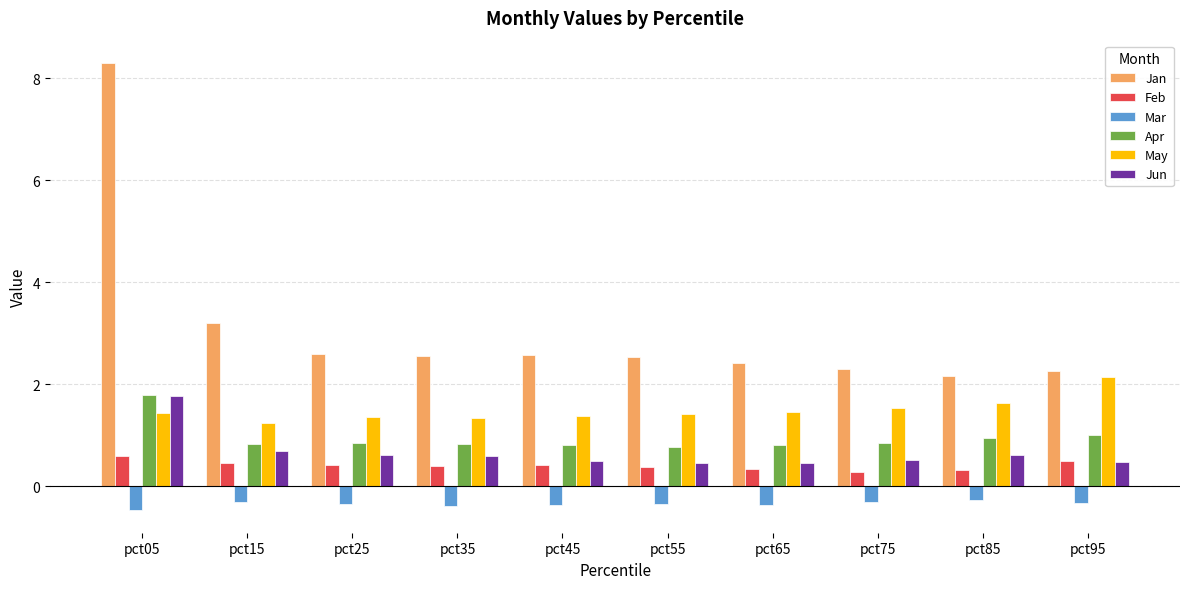

Which series has the widest spread of values?

Jan